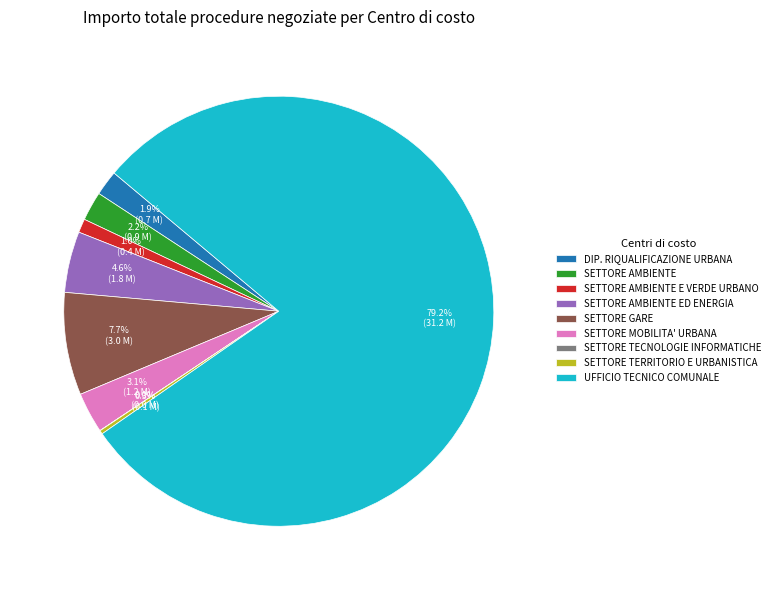

Does any single category account for the majority?

Yes